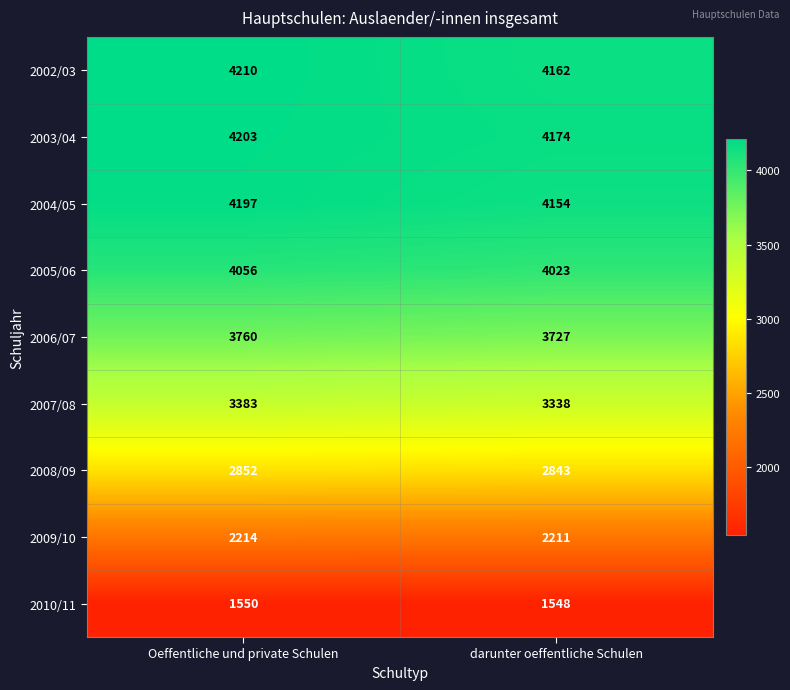

The value of 2010/11 at Oeffentliche und private Schulen is 1550. True or false?

True